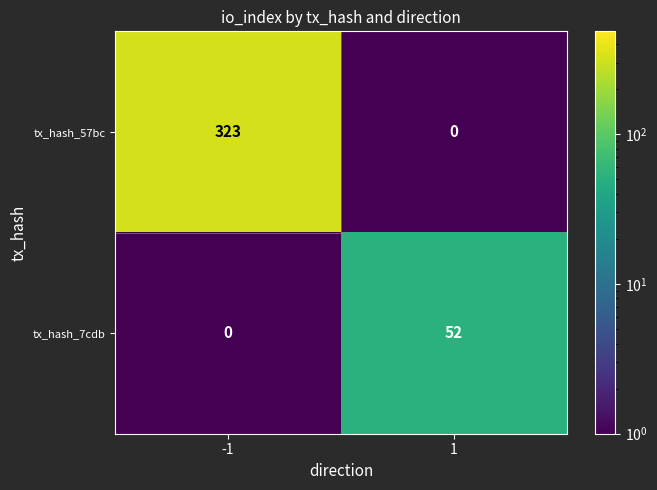

Reading left to right, what are all the values shown in this chart?

tx_hash_57bc: 323	0
tx_hash_7cdb: 0	52